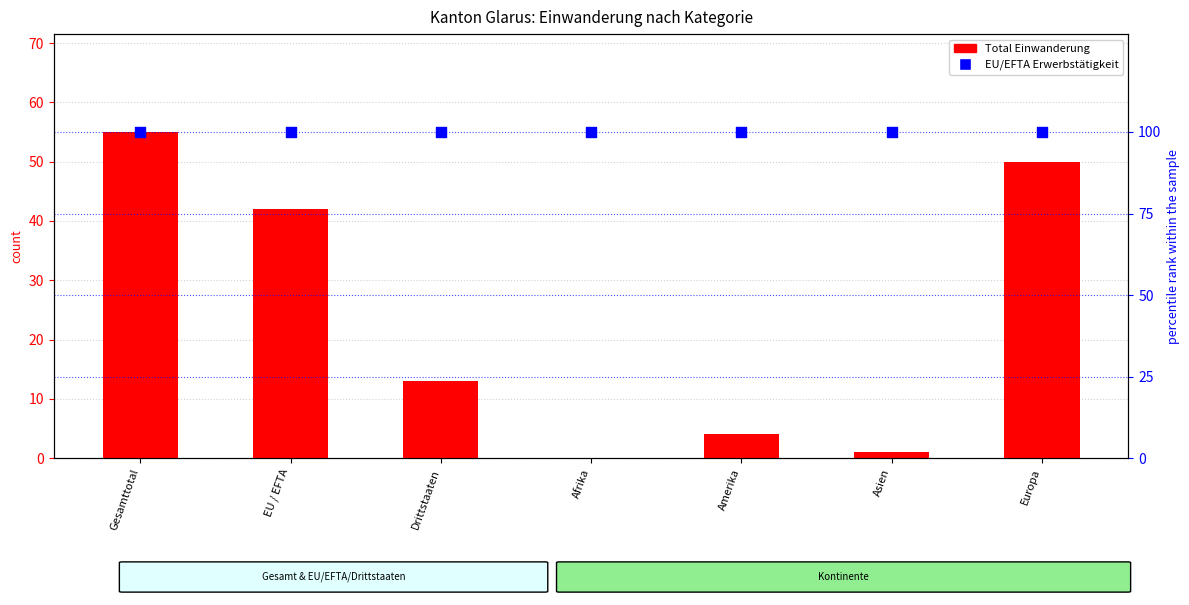

What is the total value across all series at Amerika?

104